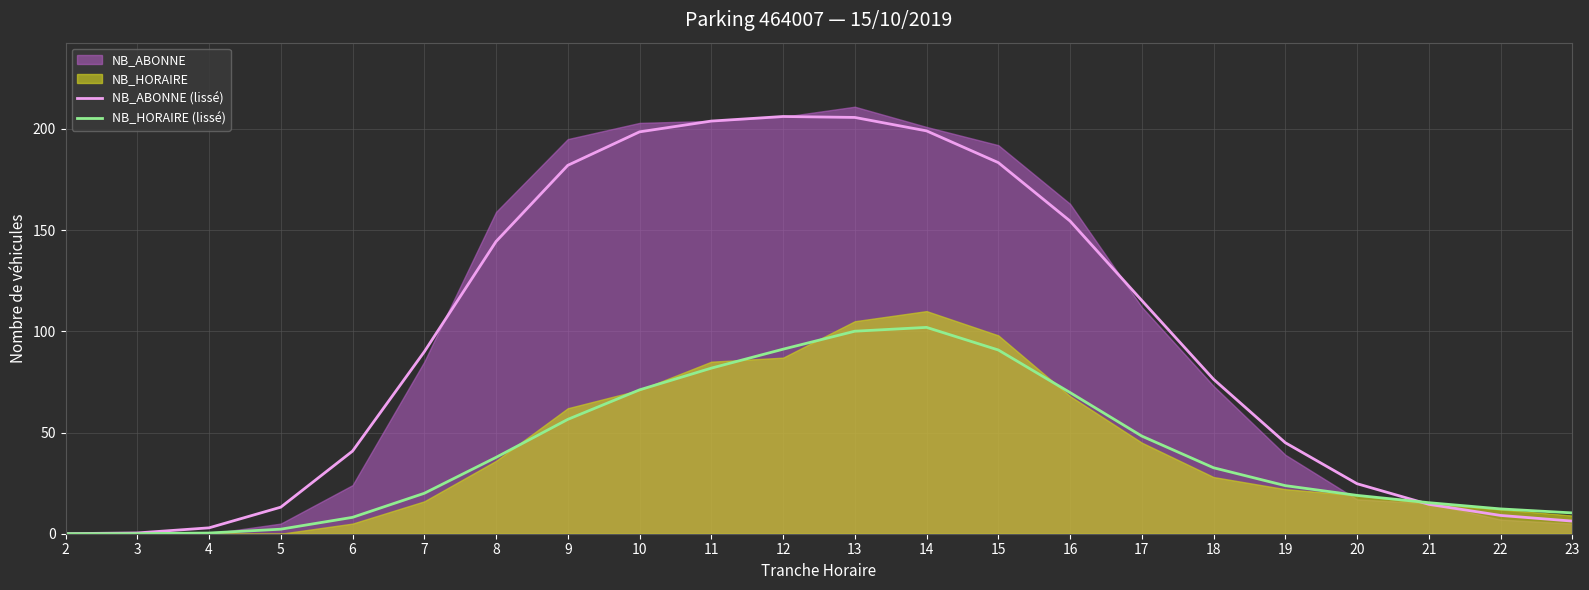

What is the difference between the maximum and minimum values in the NB_HORAIRE (lissé) series?

102.0